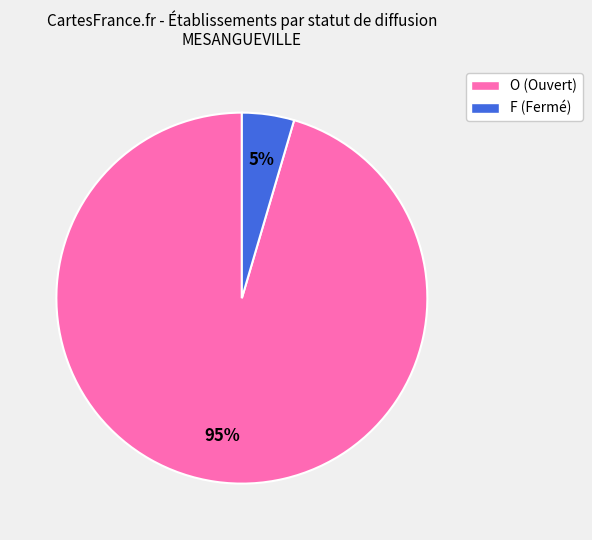

Is it true that O is 95% of the pie?

True